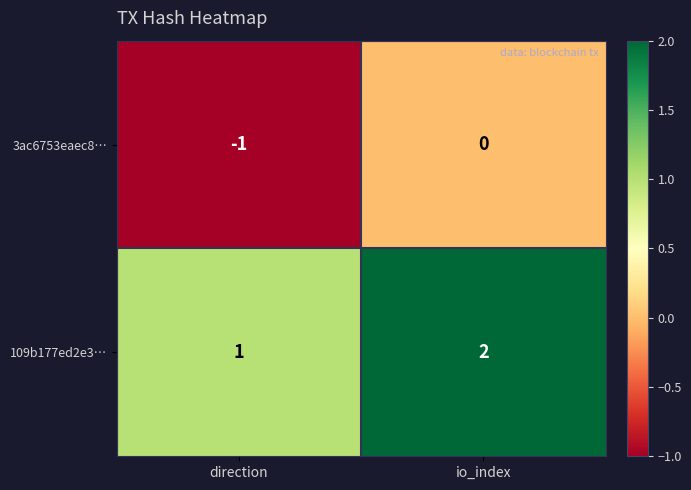

Reading left to right, what are all the values shown in this chart?

3ac6753eaec8…: -1	0
109b177ed2e3…: 1	2